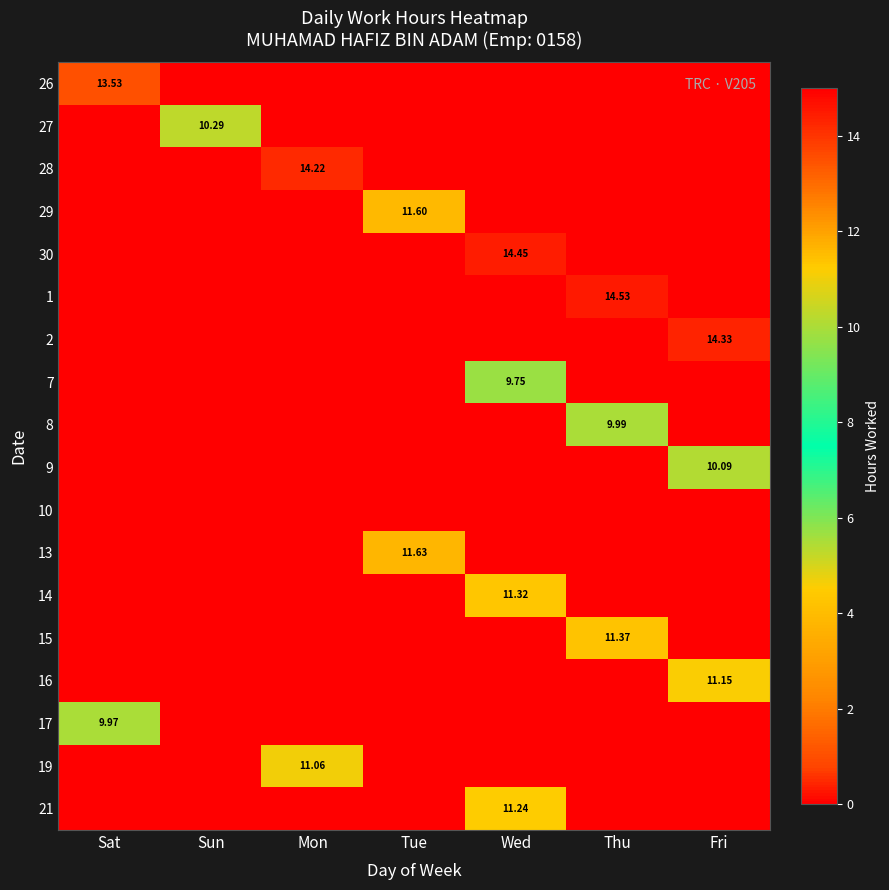

At how many categories does at least one series exceed 13?

5